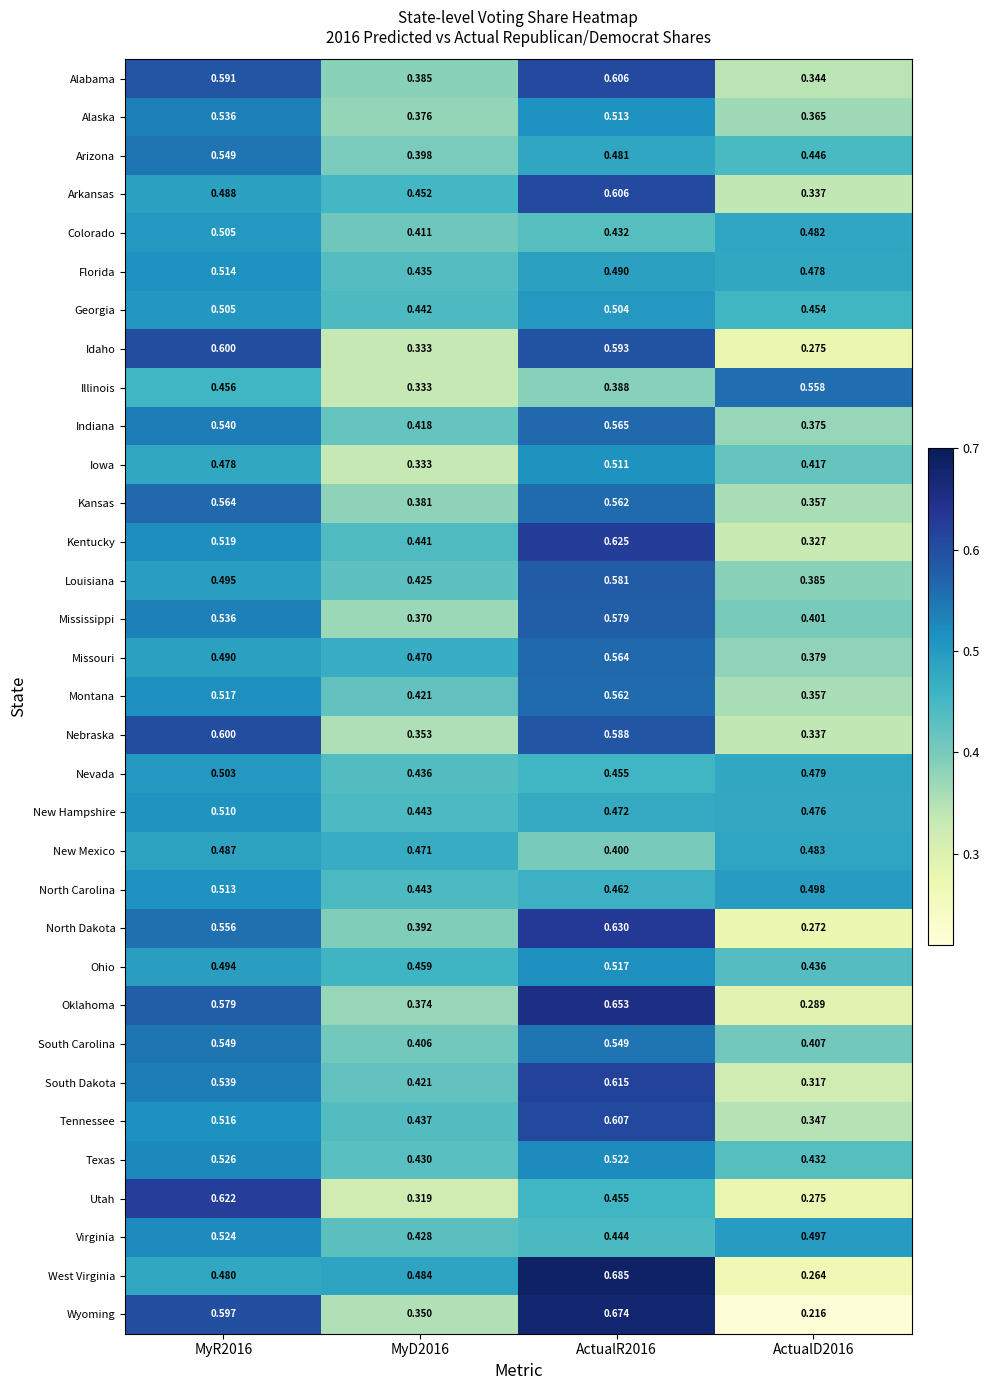

Is the value of Kansas at ActualD2016 greater than the value of Illinois at MyR2016?

No